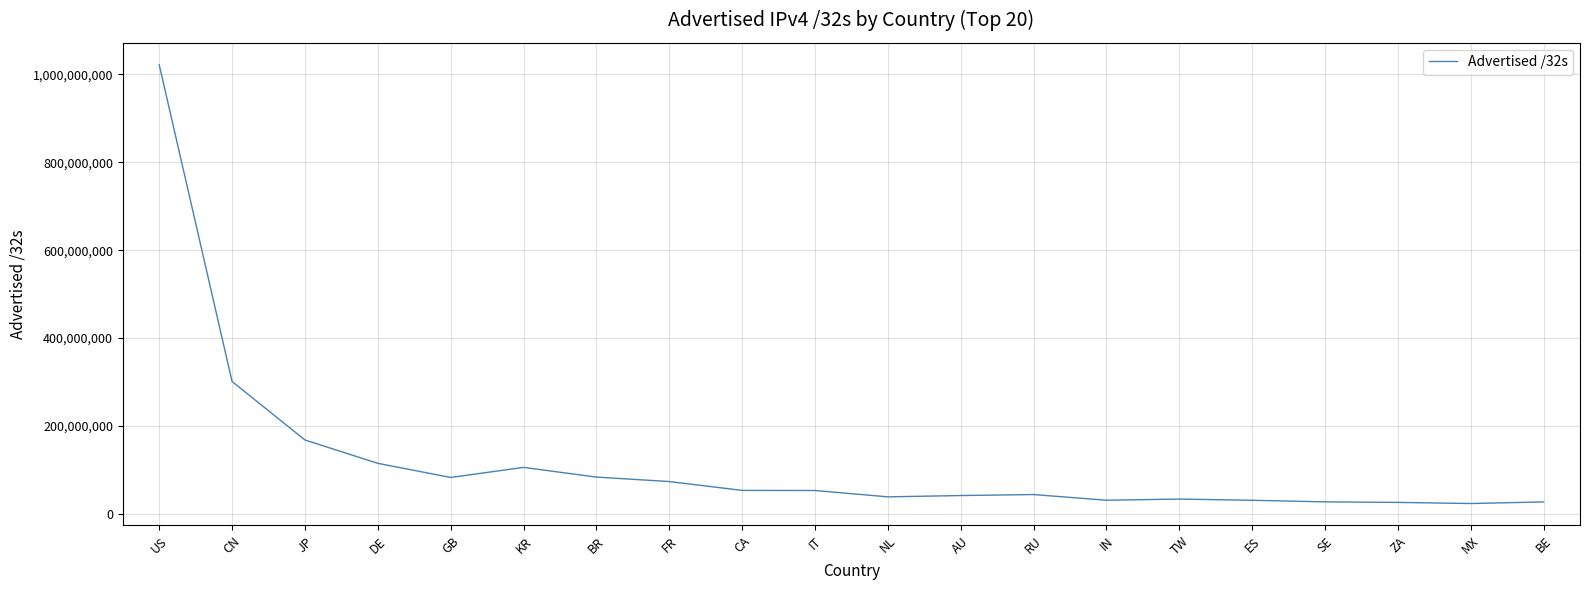

What is the maximum value shown in the chart?

1021980160